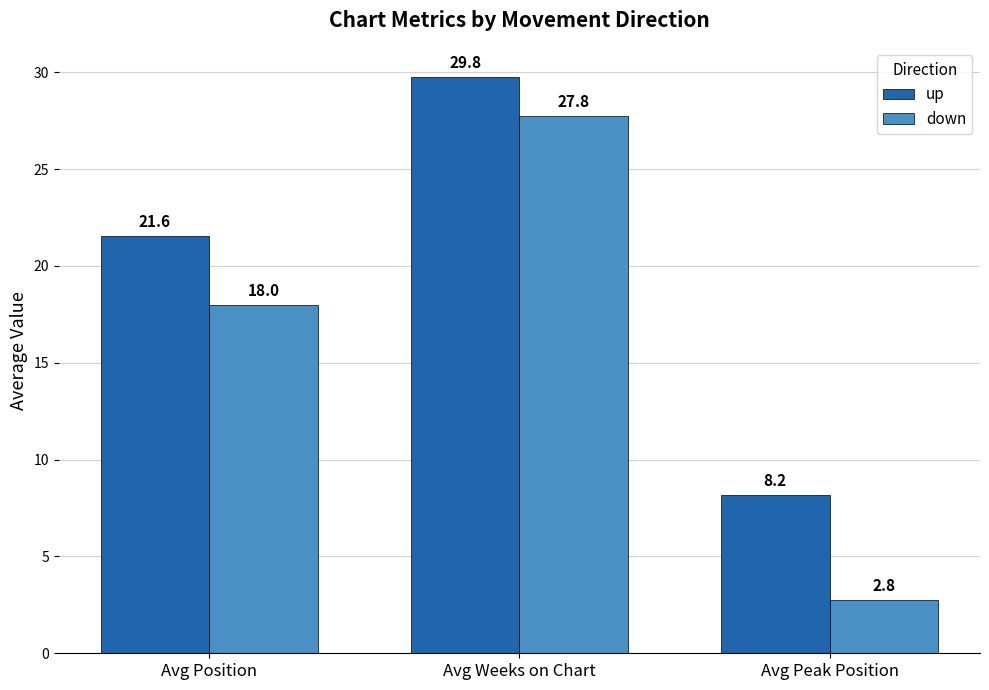

Are the bars grouped side by side (vs. stacked)?

Yes